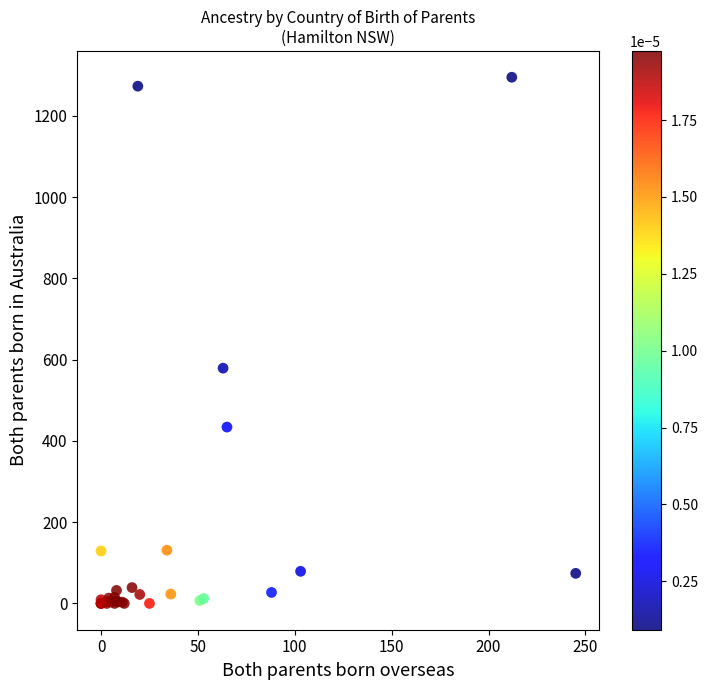

What Y value in the scatter plot is closest to 647?

579